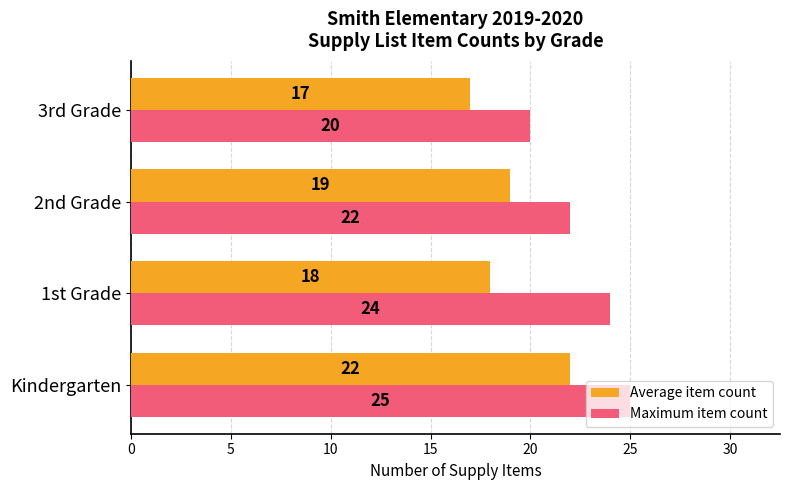

Where is Average item count nearest to the value 19?

2nd Grade